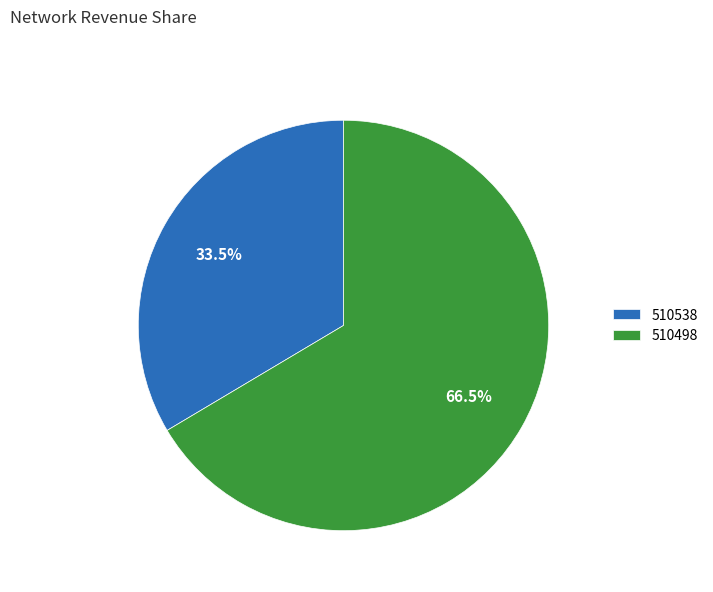

How many slices are in this pie chart?

2